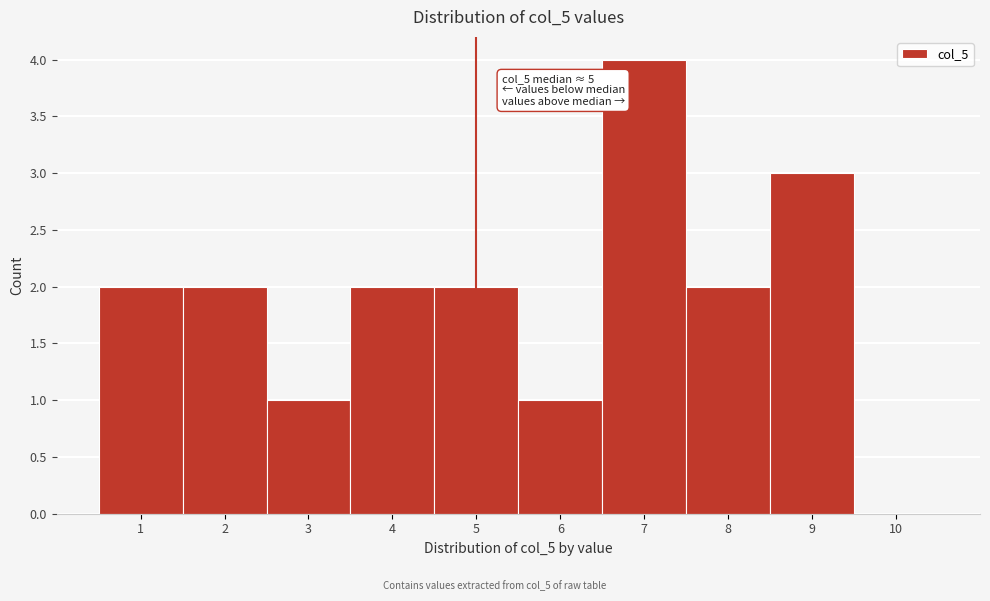

Which range on the x-axis has the tallest bar?

6.5 to 7.5